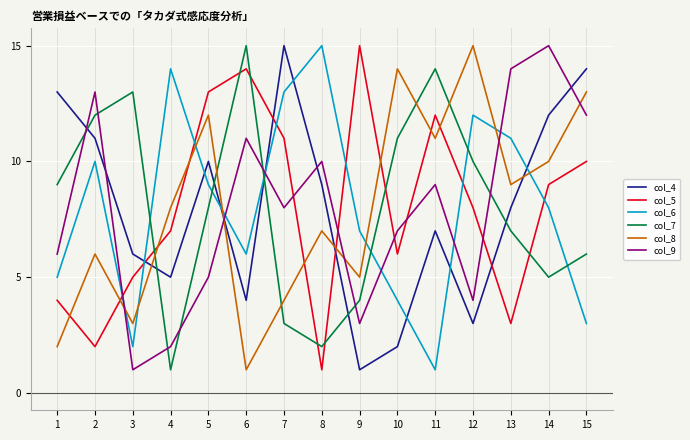

True or false: col_5 has more than 1 points higher than both neighbors.

True